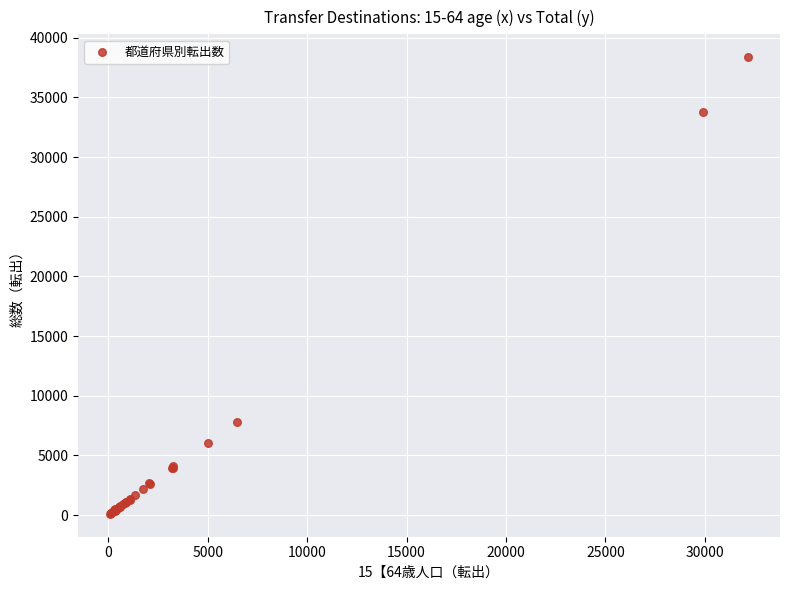

What Y value in the scatter plot is closest to 19241?

7805